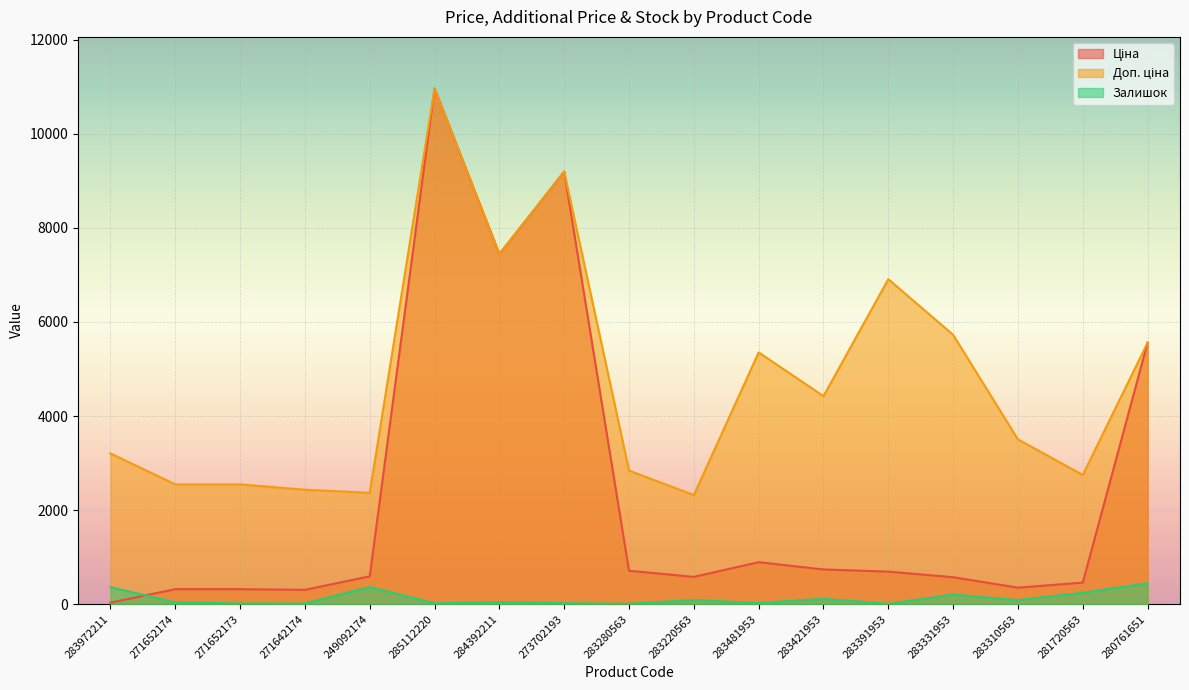

At which label does Доп. ціна reach its minimum?

283220563